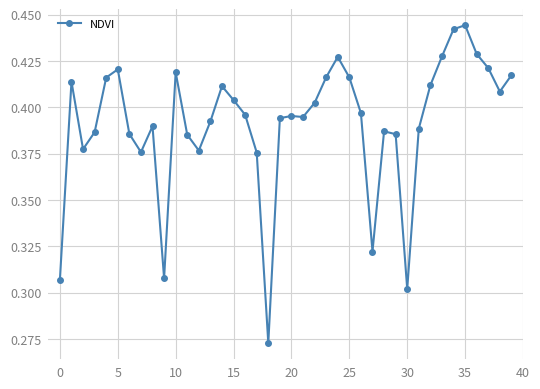

How many points are higher than both their immediate neighbors (excluding endpoints)?

9